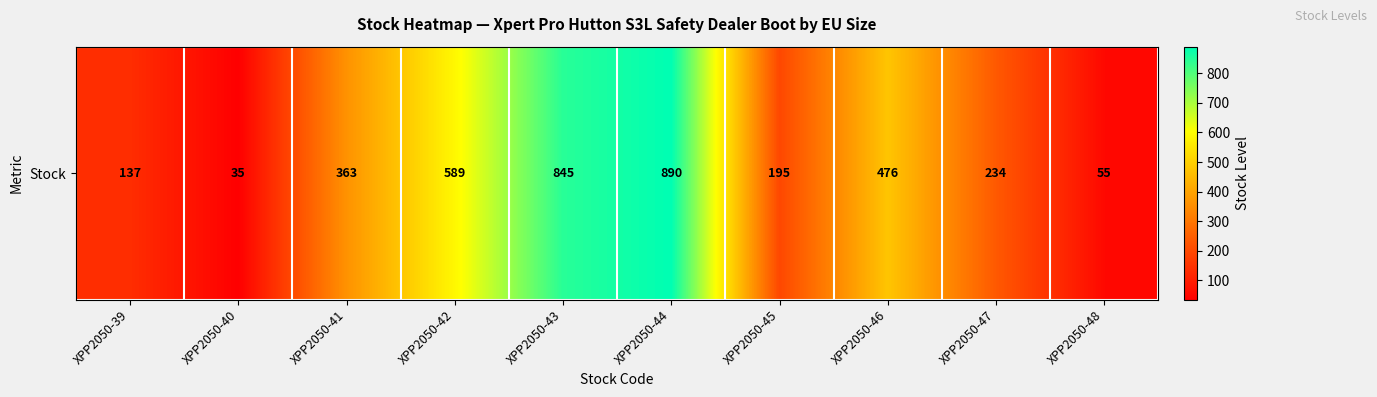

What is the maximum value shown in the chart?

890